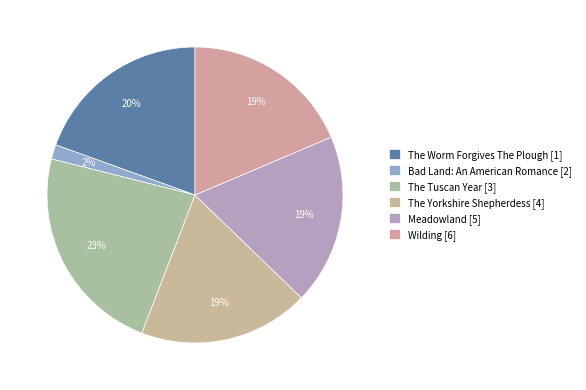

What is the largest slice in the pie chart?

The Tuscan Year [3]